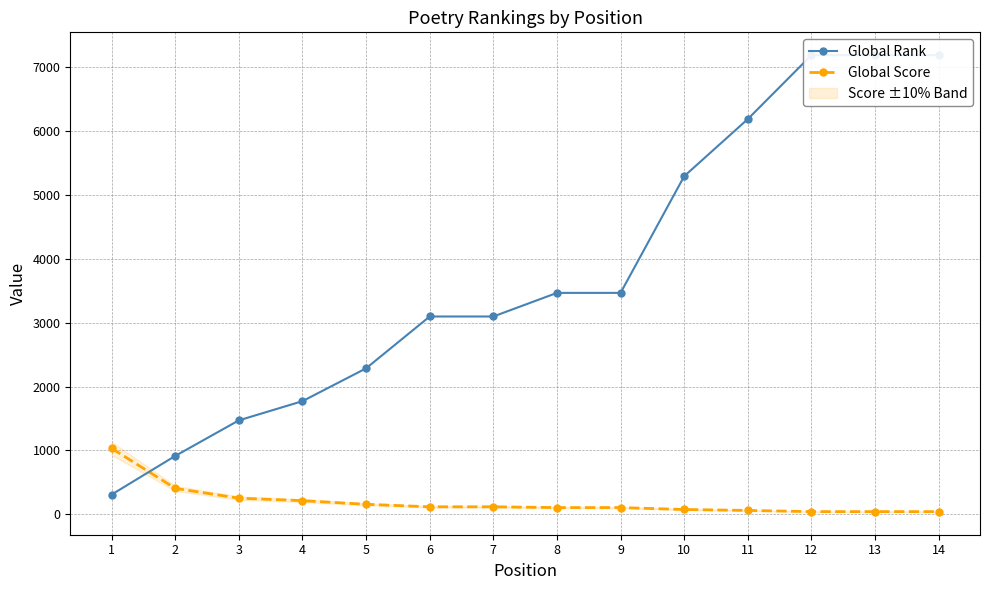

True or false: Global Rank has more than 2 points higher than both neighbors.

False